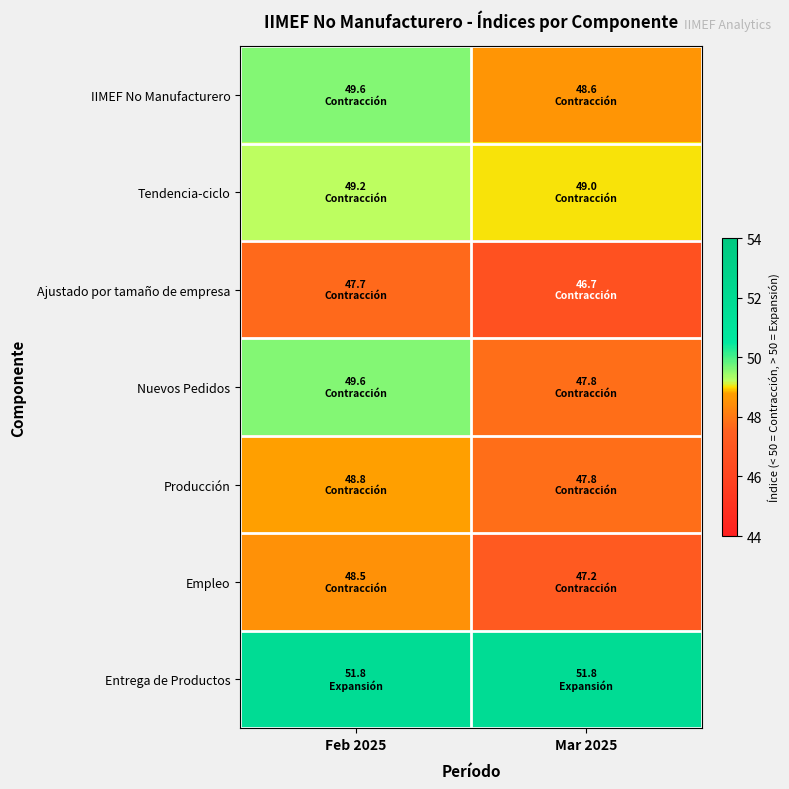

Between Mar 2025 and Feb 2025, which is larger?

Feb 2025